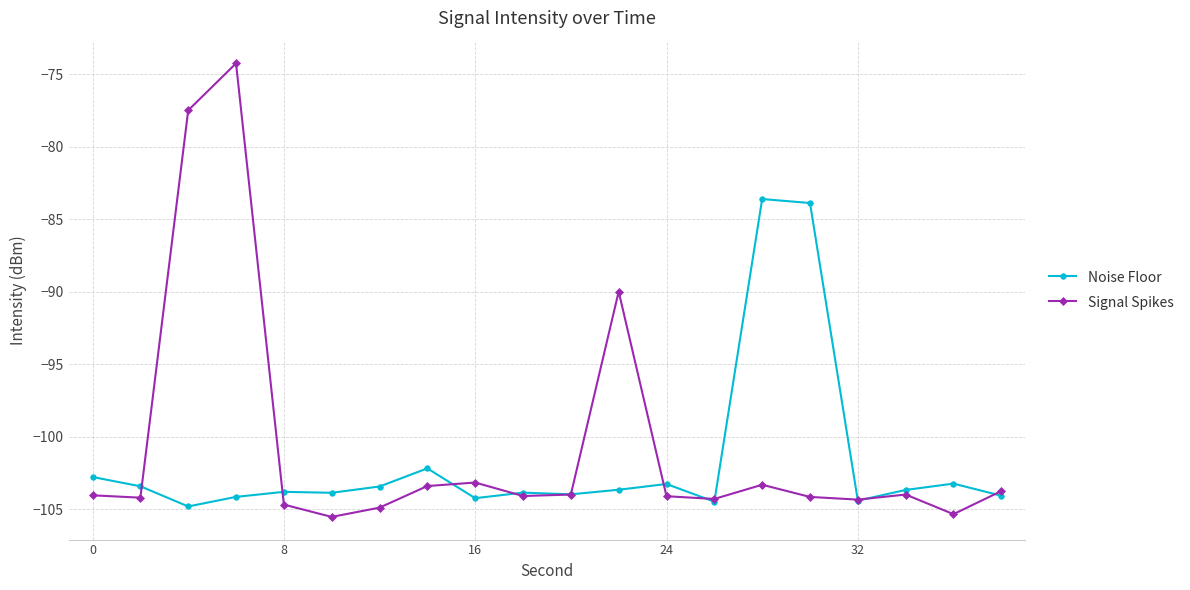

What is the maximum value for Signal Spikes?

-74.2